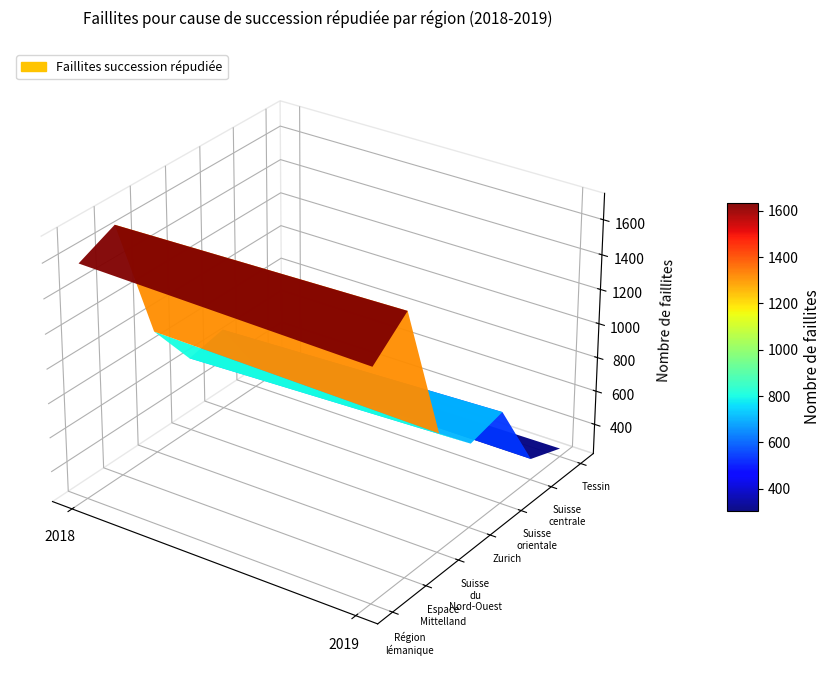

Reading left to right, extract all data points from this chart.

Région lémanique: 0=1584	1=1547
Espace Mittelland: 0=1681	1=1719
Suisse du Nord-Ouest: 0=945	1=911
Zurich: 0=657	1=715
Suisse orientale: 0=702	1=762
Suisse centrale: 0=346	1=347
Tessin: 0=253	1=271